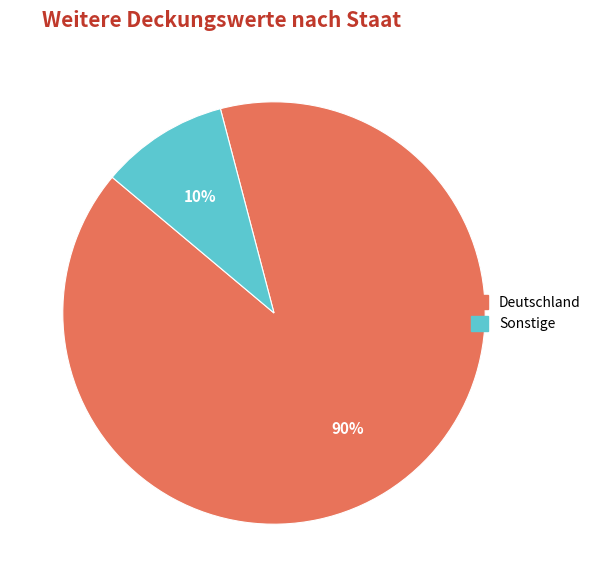

Between Sonstige and Deutschland, which is larger?

Deutschland